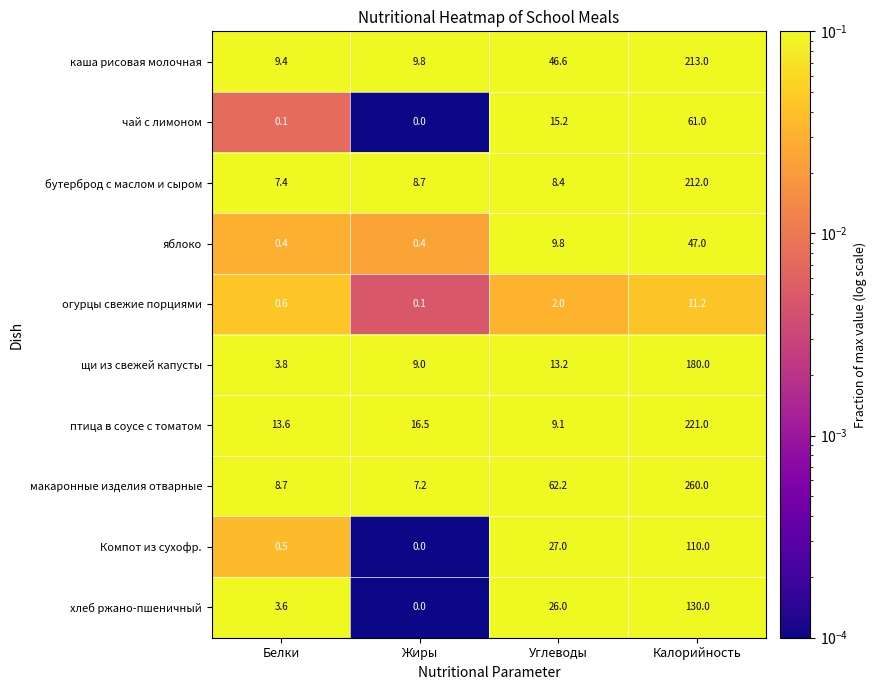

What is the average value of the огурцы свежие порциями series?

3.5